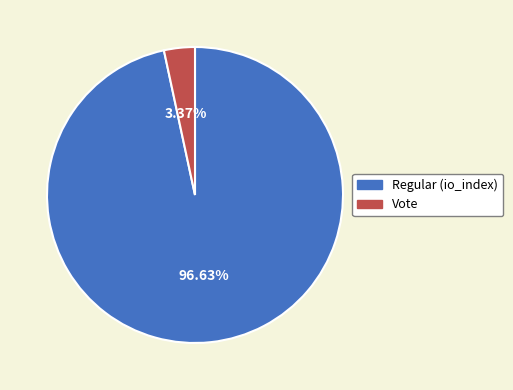

Approximately how many times larger is the value at Regular compared to Vote?

28.7